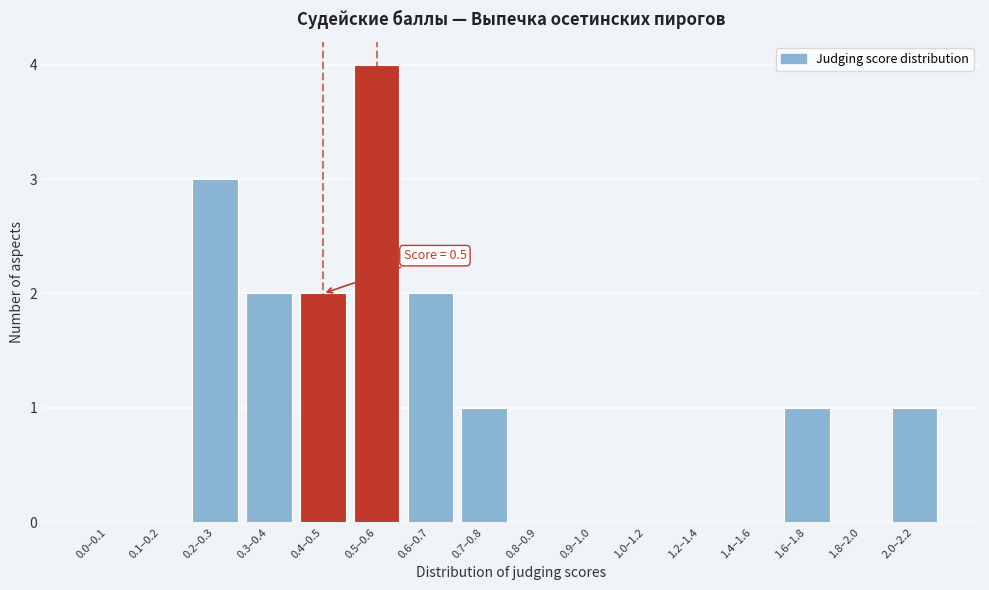

Reading left to right, transcribe all the data shown in this chart.

0.0–0.1=0	0.1–0.2=0	0.2–0.3=3	0.3–0.4=2	0.4–0.5=2	0.5–0.6=4	0.6–0.7=2	0.7–0.8=1	0.8–0.9=0	0.9–1.0=0	1.0–1.2=0	1.2–1.4=0	1.4–1.6=0	1.6–1.8=1	1.8–2.0=0	2.0–2.2=1